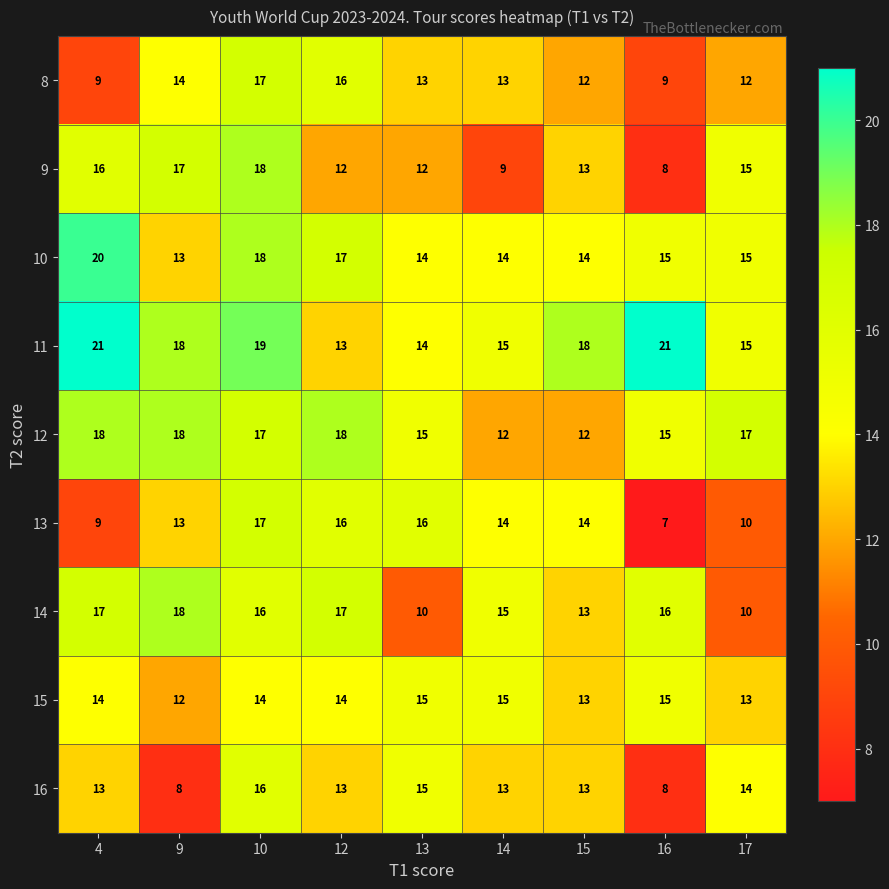

What is the spread (max minus min) of values at 14?

6